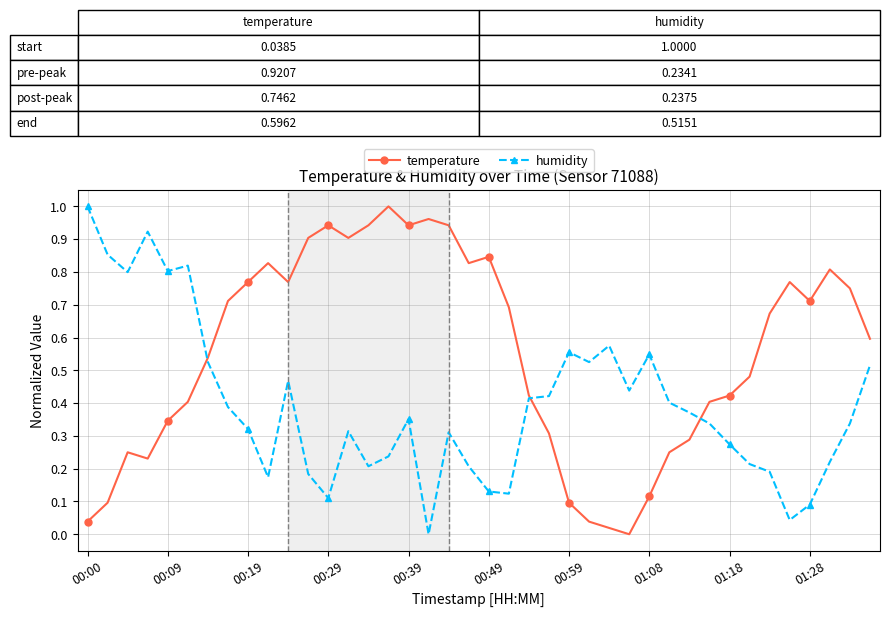

True or false: humidity has more than 0 interior local peaks.

True